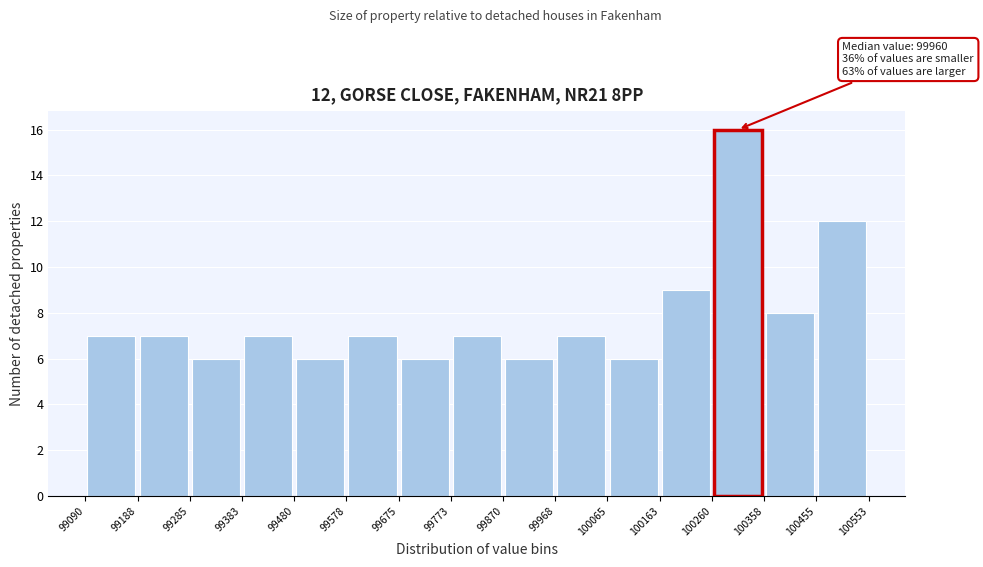

Over which range of the x-axis is the bar tallest?

100260 to 100358